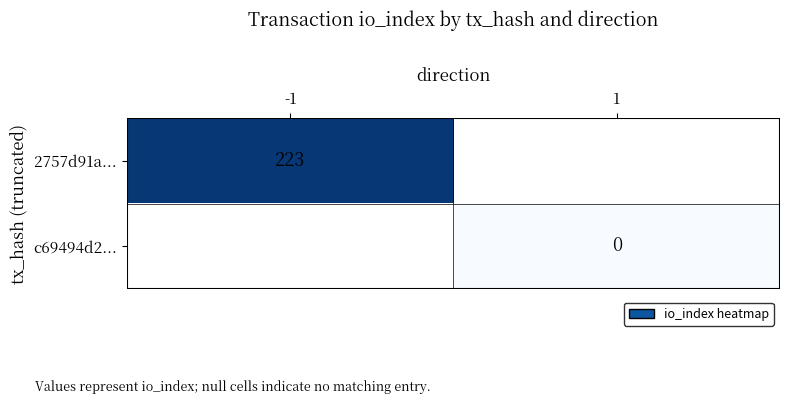

The value of 2757d91a... at -1 is 328. True or false?

False